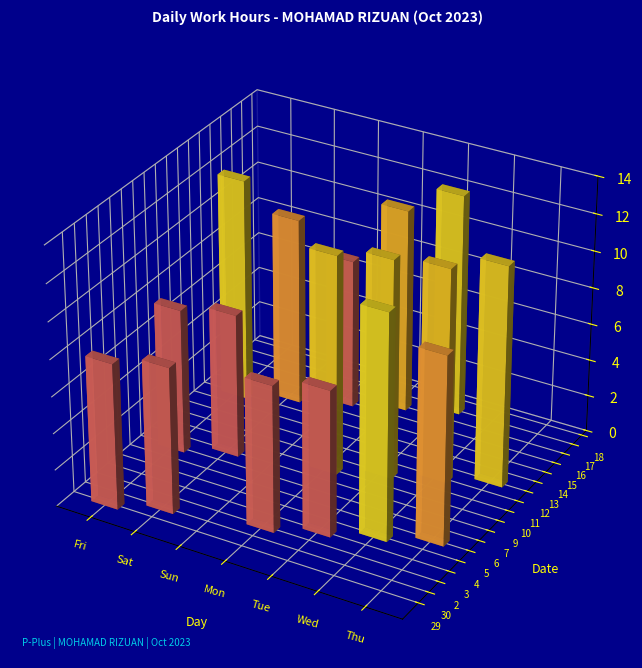

List the series in order of their peak value, highest first.

4, 13, 17, 12, 9, 10, 11, 16, 5, 14, 15, 2, 30, 29, 3, 6, 7, 18